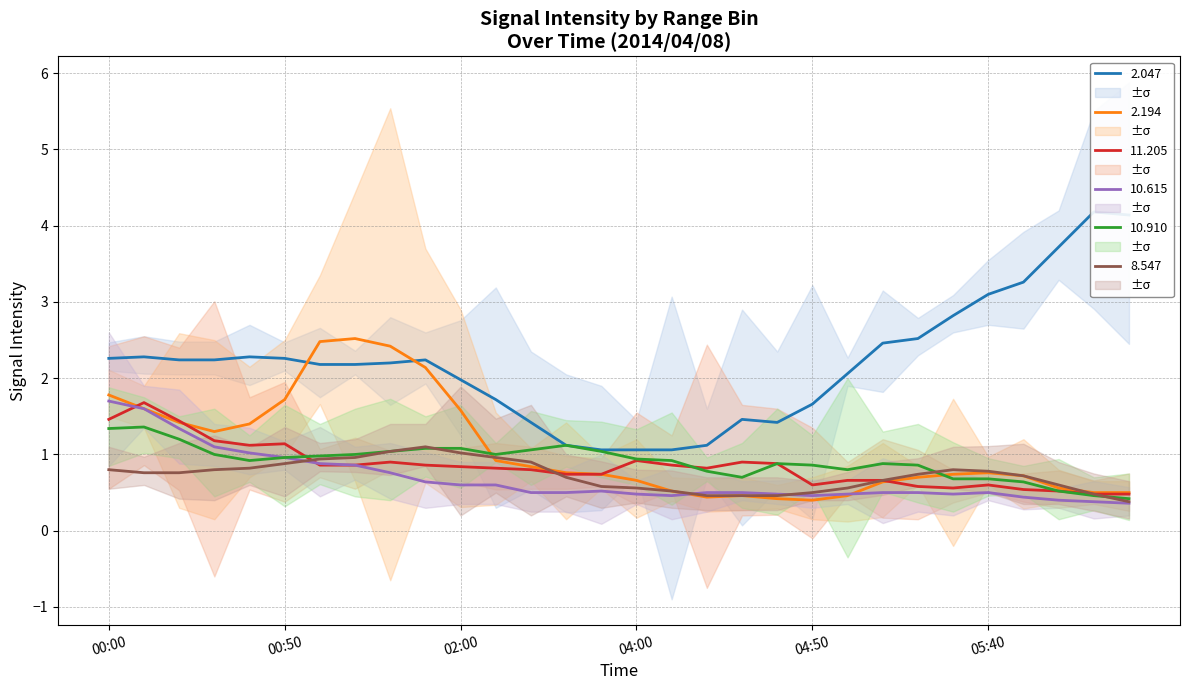

True or false: 10.910 and 2.194 intersect in this chart.

True